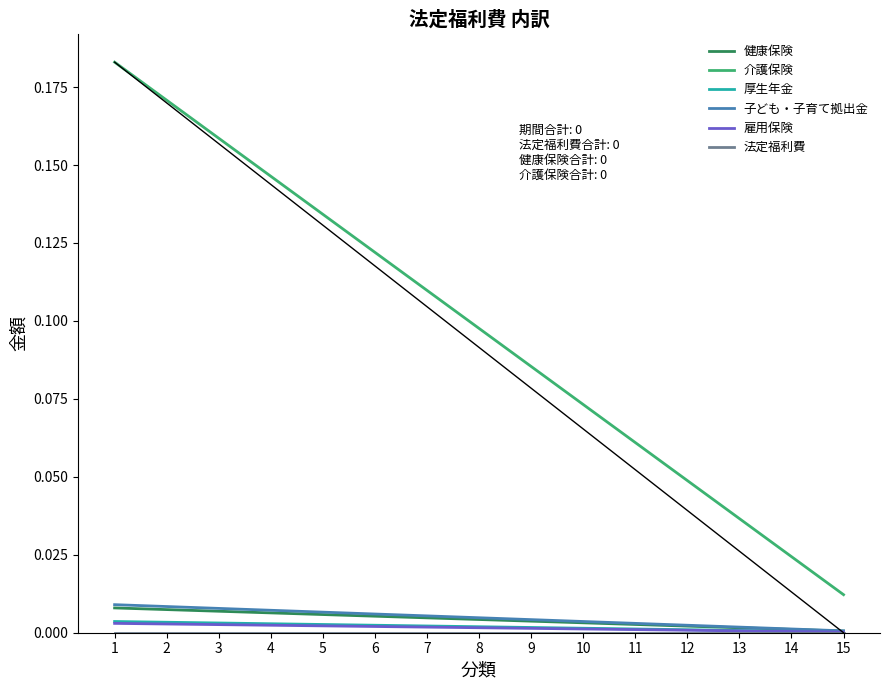

Is the value of 子ども・子育て拠出金 at 2 greater than the value of 雇用保険 at 15?

Yes